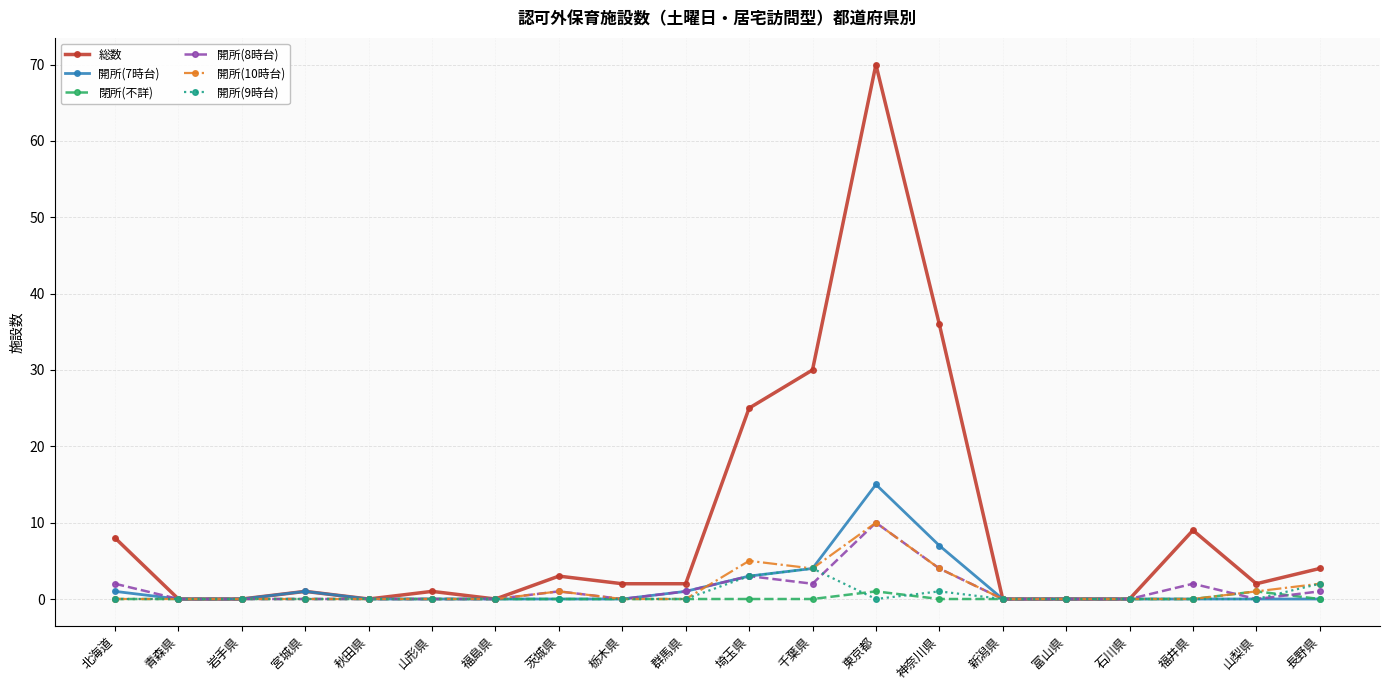

At which category is the sum across all series the highest?

東京都